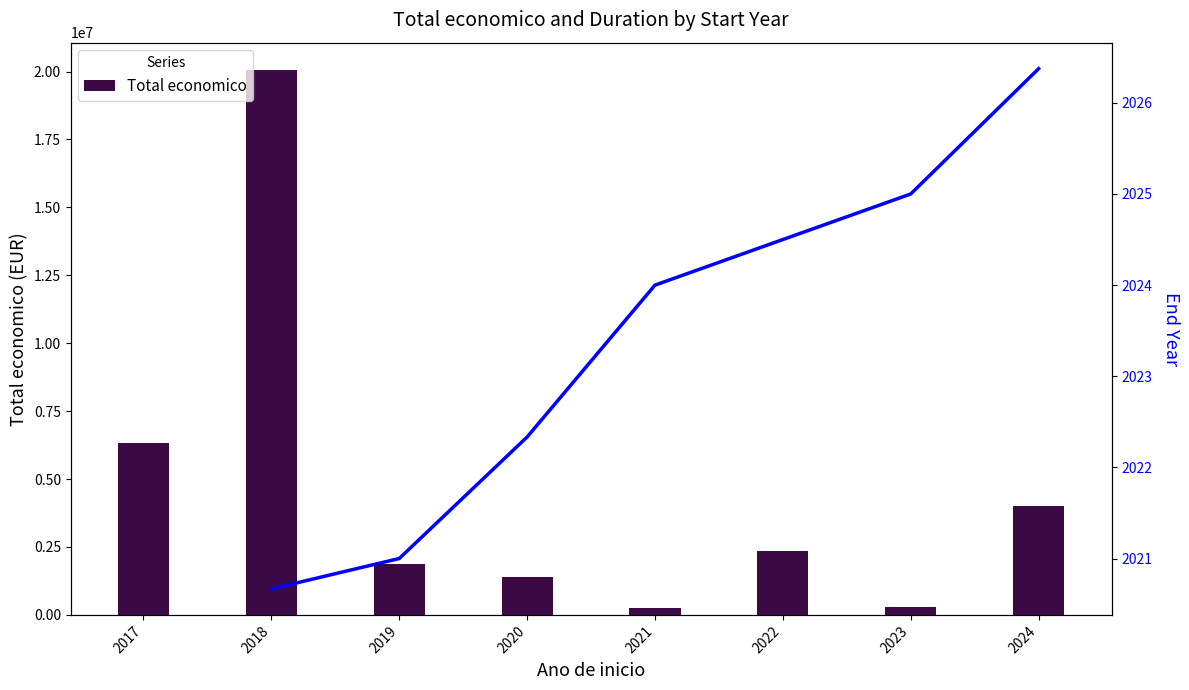

How many values in the Total economico series exceed 2337892?

3